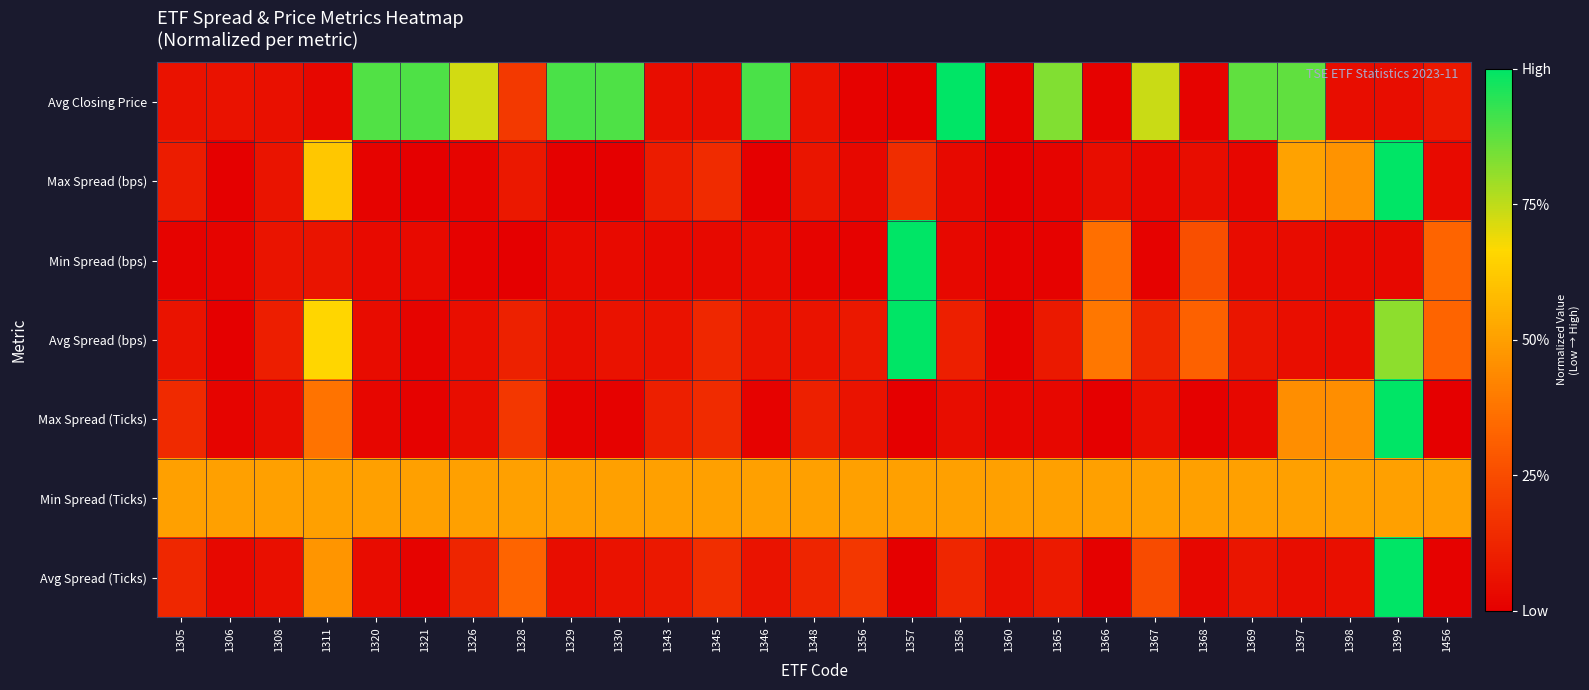

At how many categories does at least one series exceed 0?

27